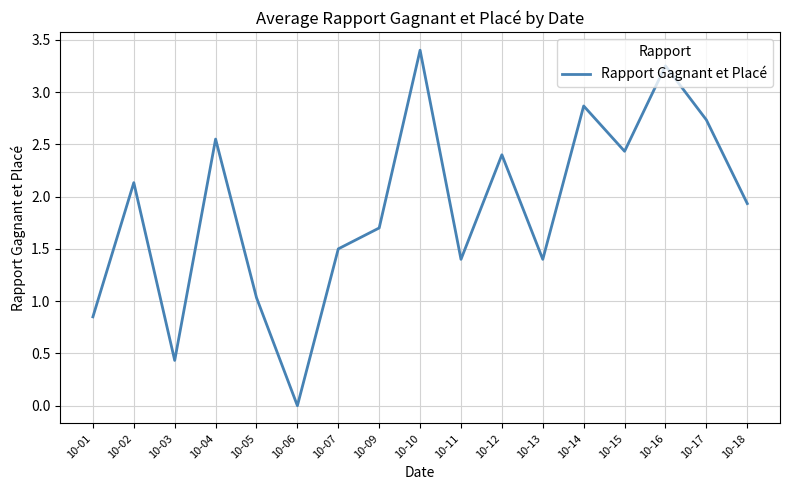

At which category does the chart reach its minimum across all series?

10-06